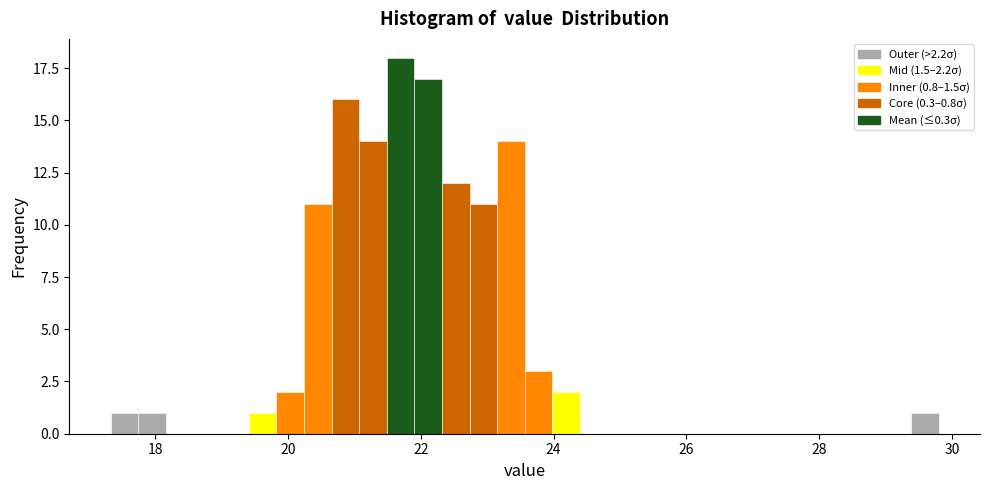

Around what value on the x-axis is the tallest bar? Give the approximate position of its centre, as read against the axis.

21.6